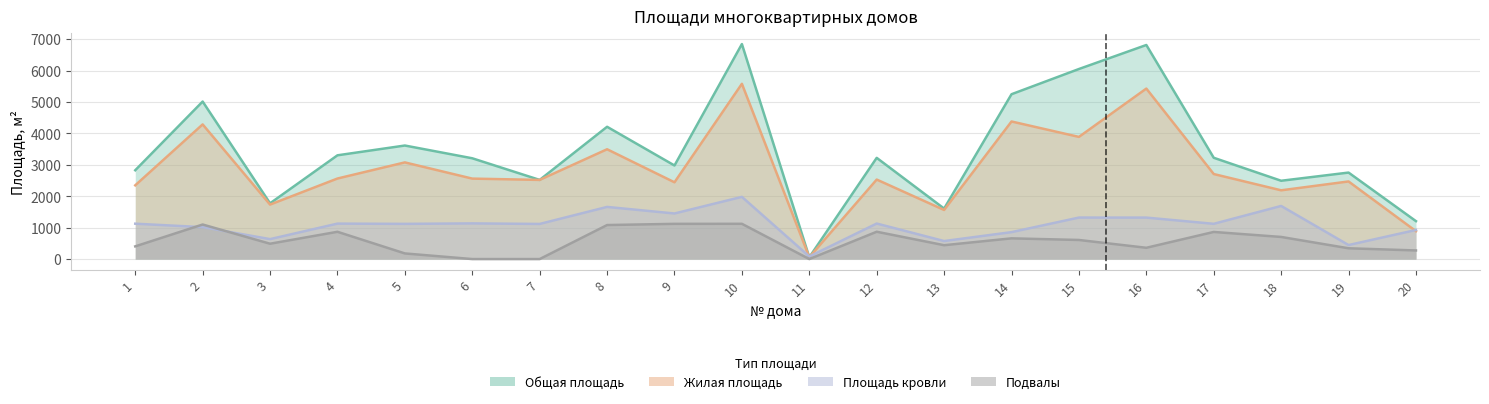

Which series changed the most between 8 and 11?

Общая площадь